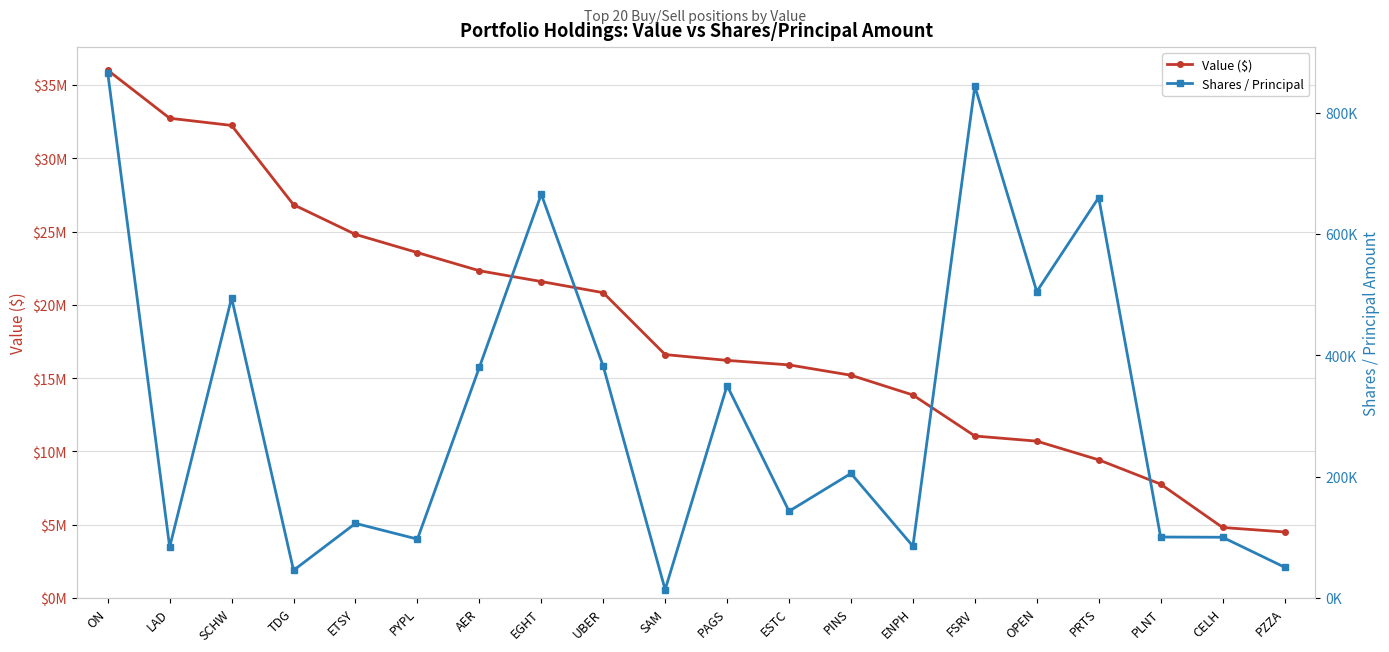

What is the difference between the second highest and minimum values in the Value ($) series?

28226000